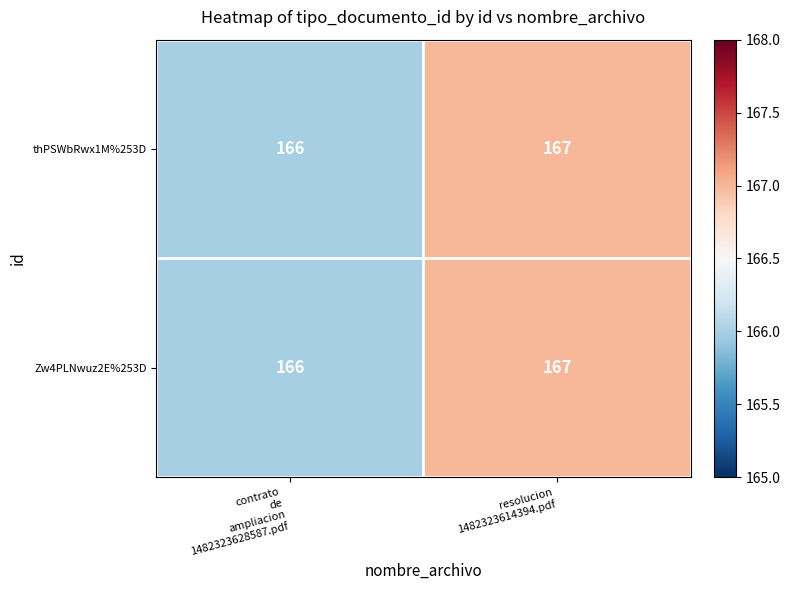

What is the sum of all Zw4PLNwuz2E%253D values?

333